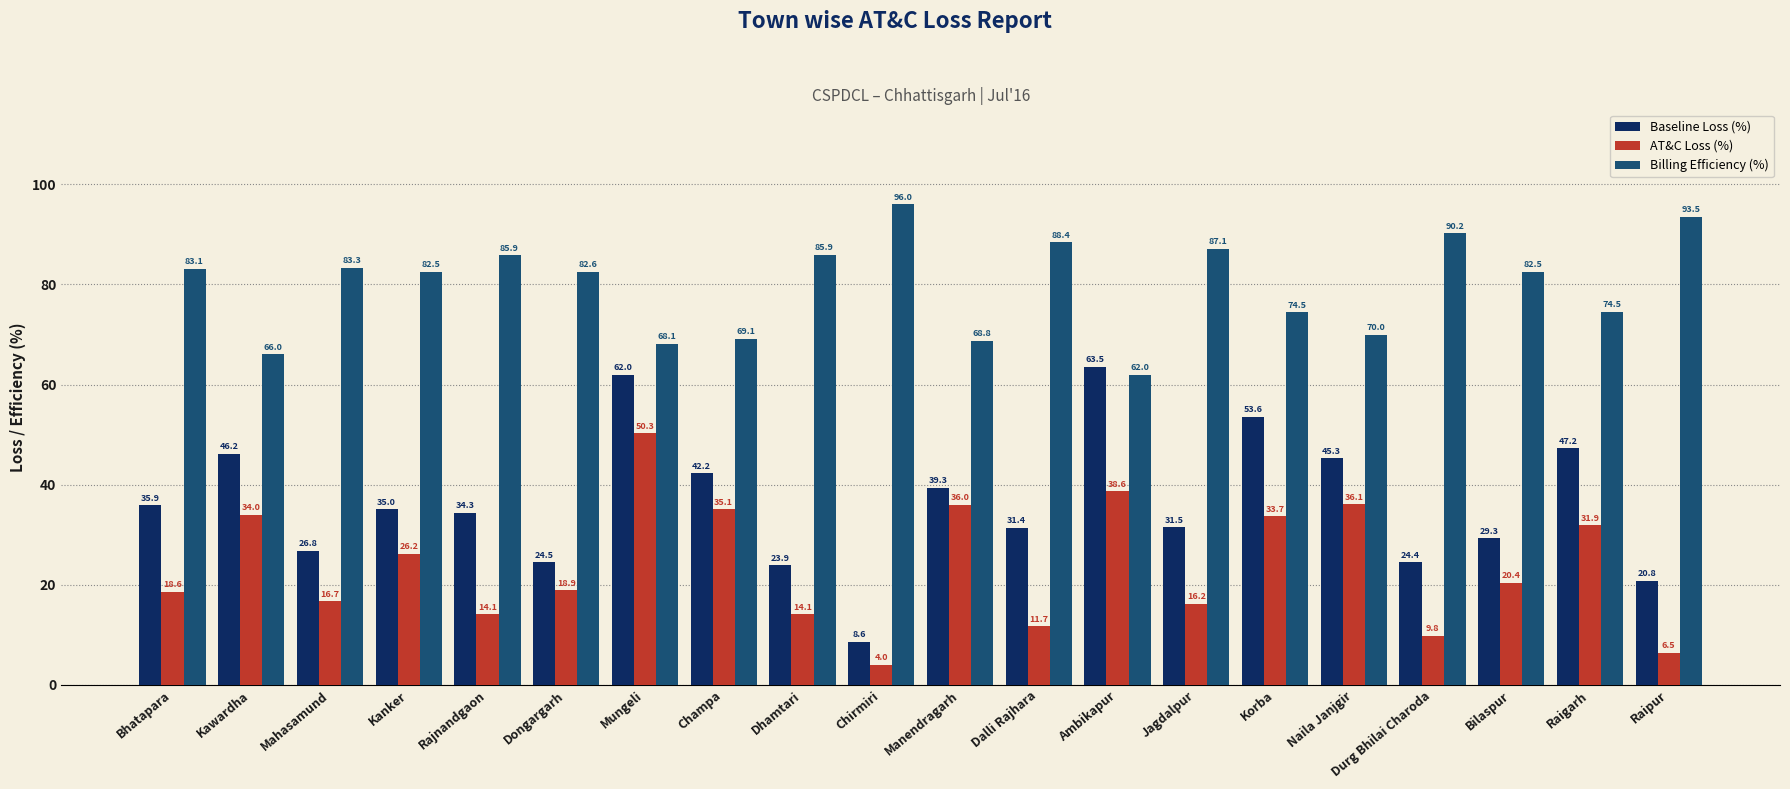

At which label does Billing Efficiency (%) reach its peak?

Chirmiri